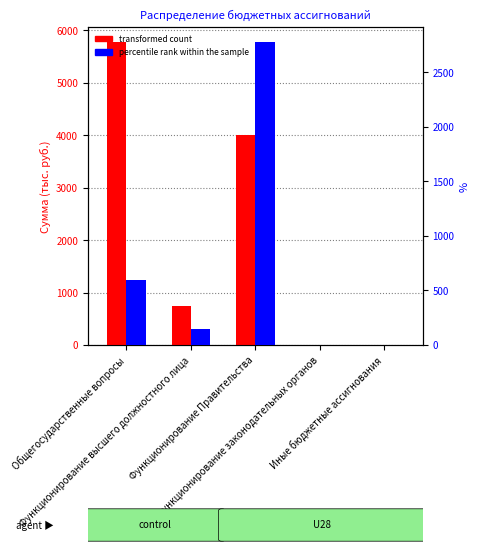

What is the label of the 4th bar from the right?

Функционирование высшего должностного лица